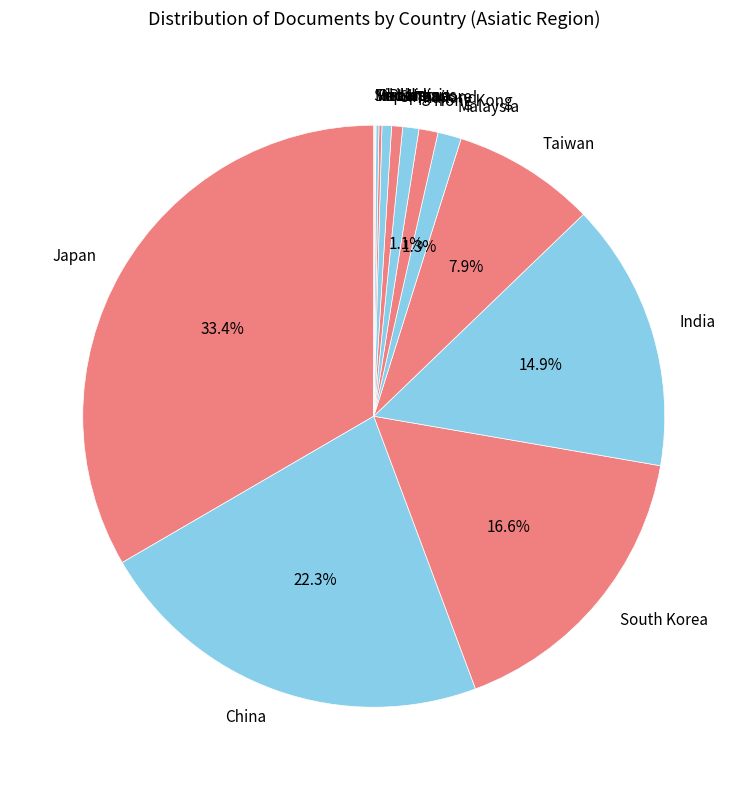

To the nearest percent, what portion does Japan represent?

33%